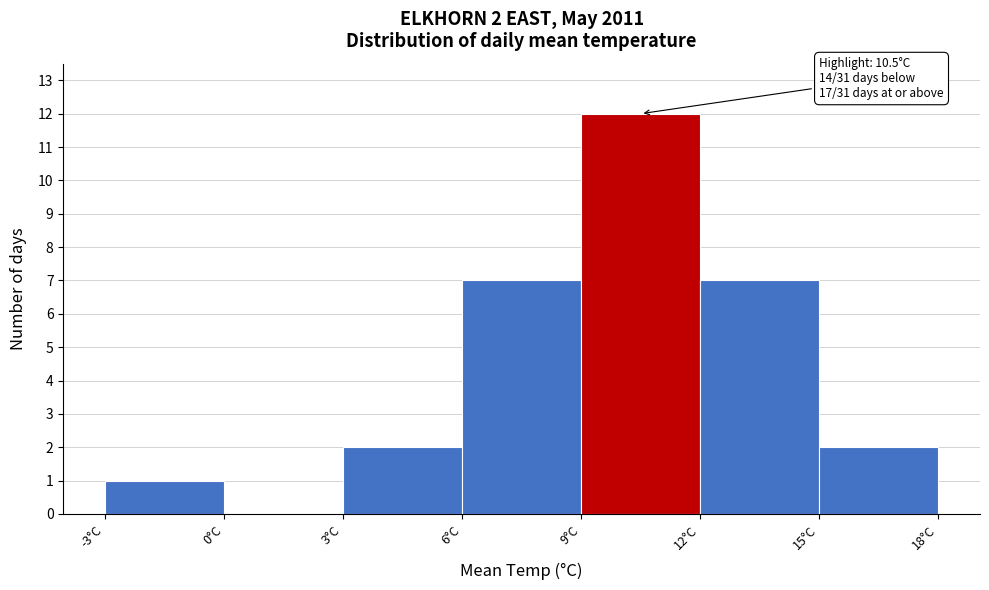

Which range on the x-axis has the tallest bar?

9 to 12